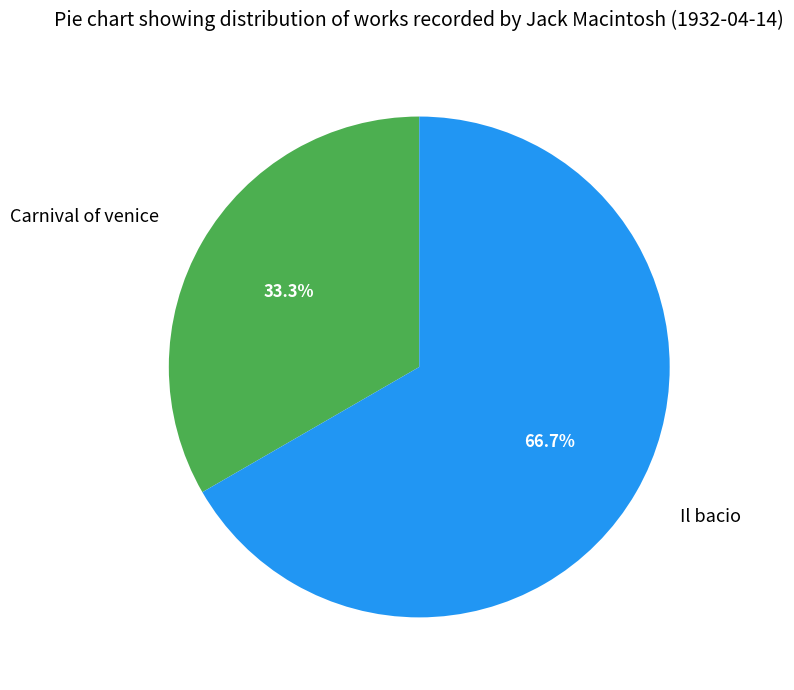

How much of the chart is everything except Il bacio?

33.3%